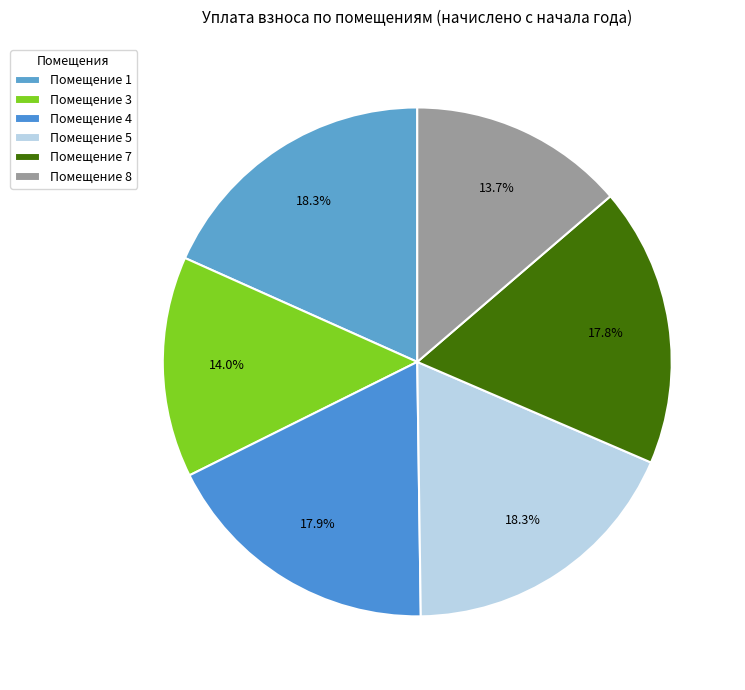

Count the number of slices in the pie.

6